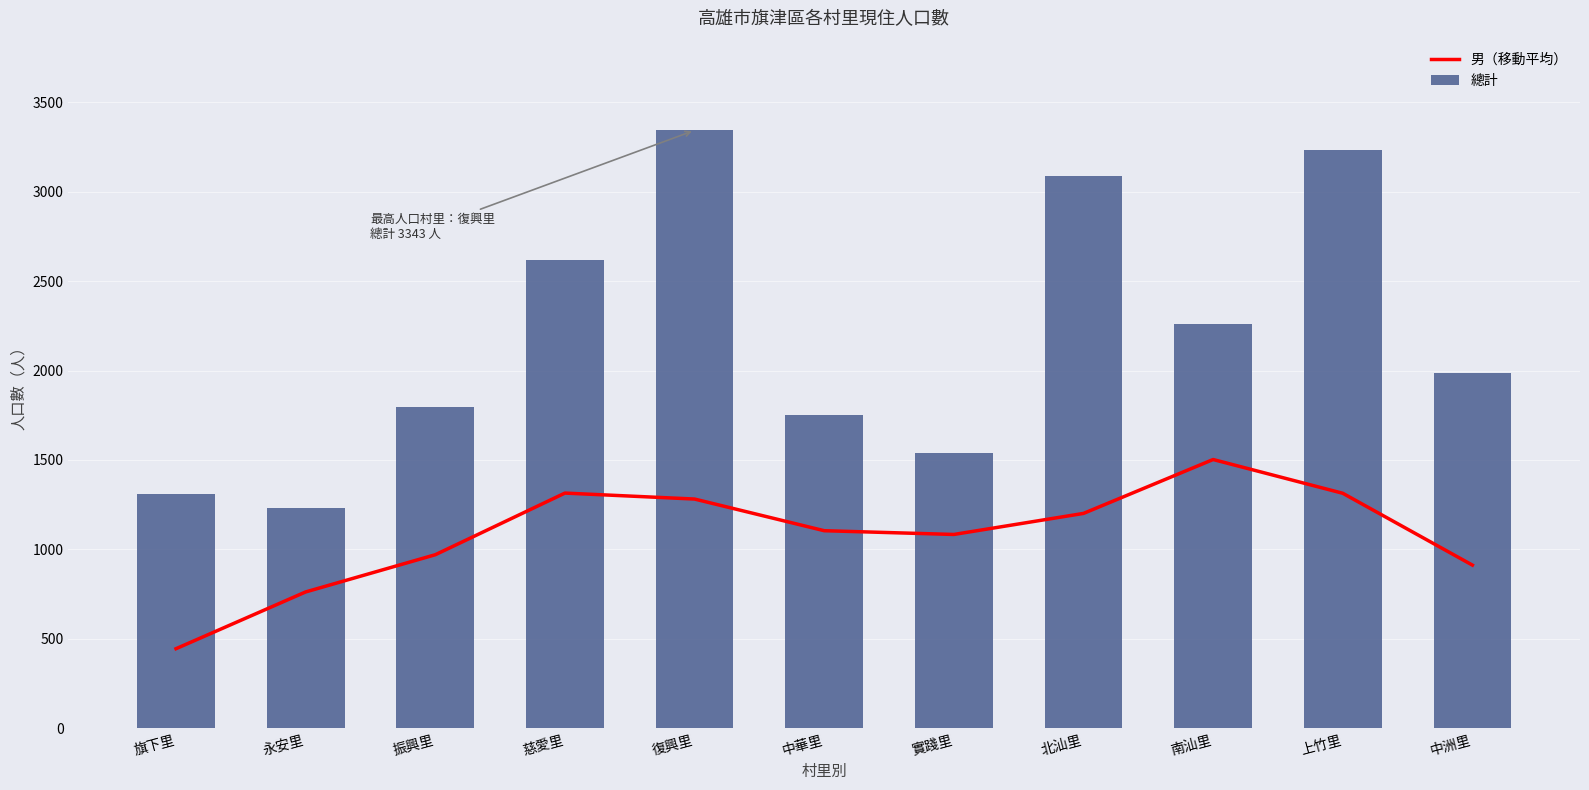

The value of 男（移動平均） at 北汕里 is 595.1. True or false?

False